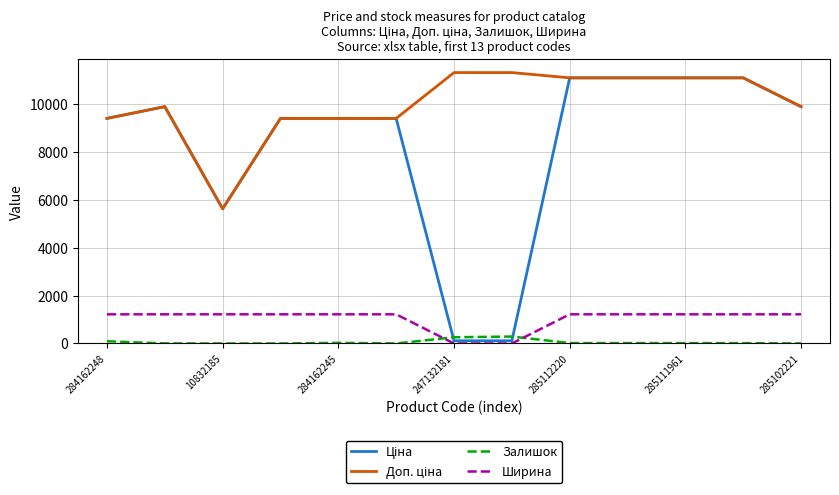

What is the maximum value for Ширина?

1220.0